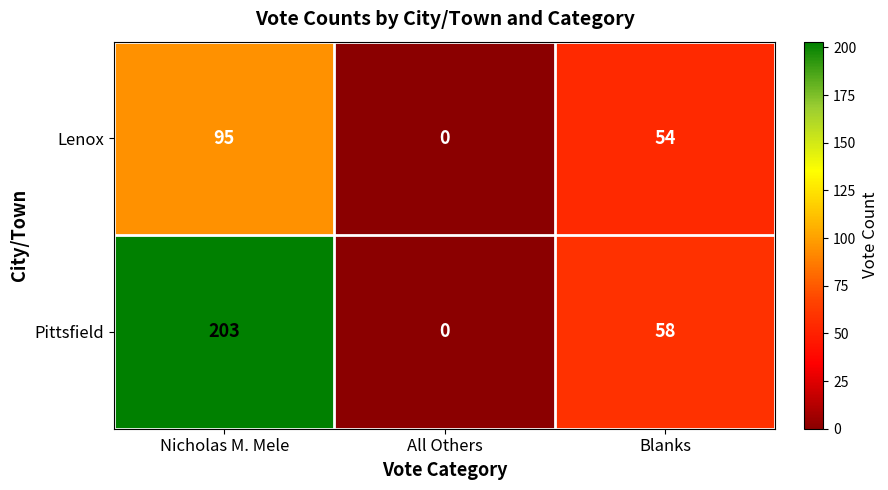

How many positive values does the Pittsfield series have?

2